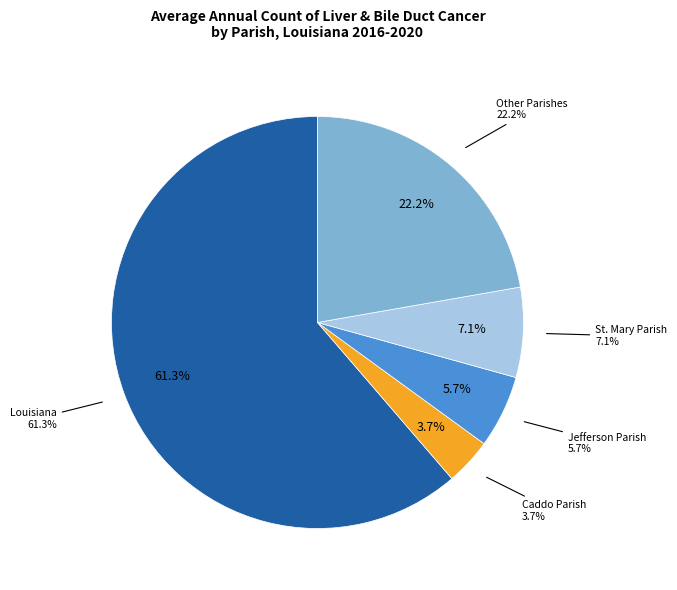

Does Vermilion Parish account for over 50% of the chart?

No